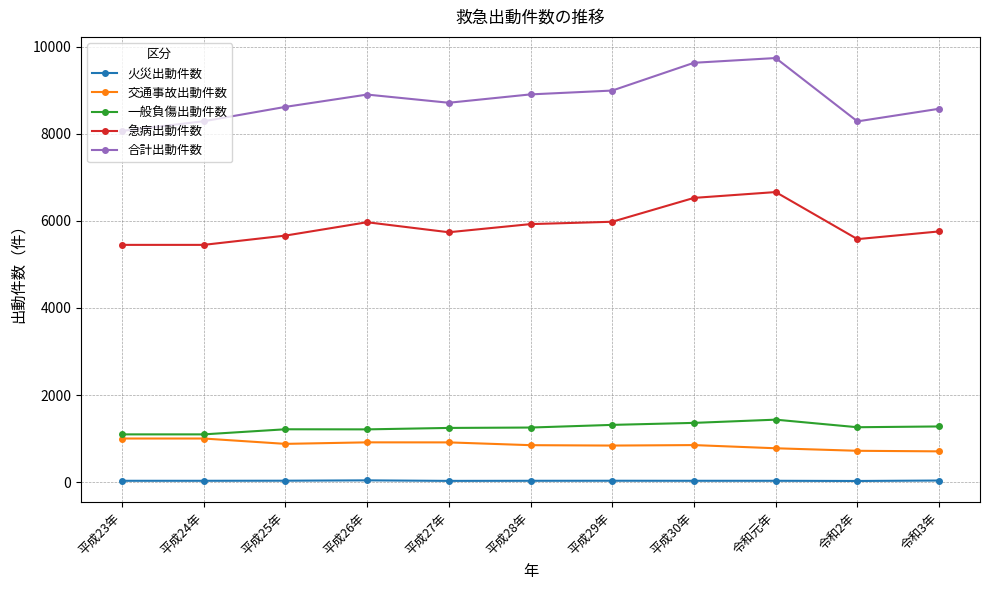

What is the highest value of the 一般負傷出動件数 series?

1434